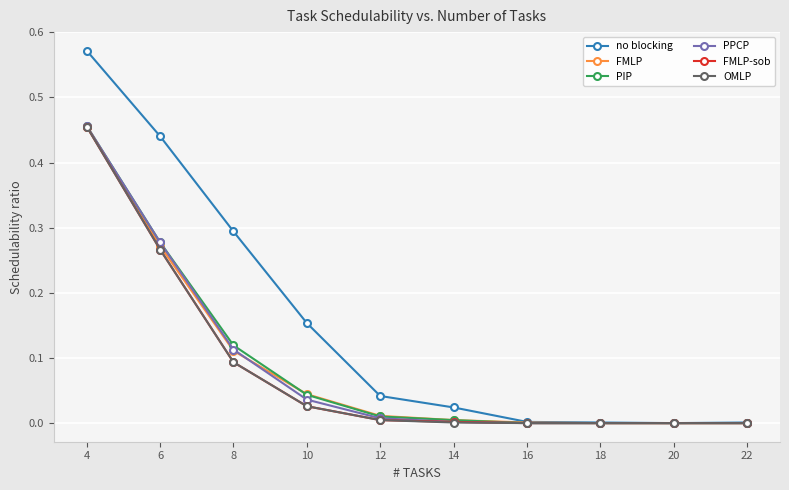

True or false: no blocking has a value of 0.0 at 18.

True